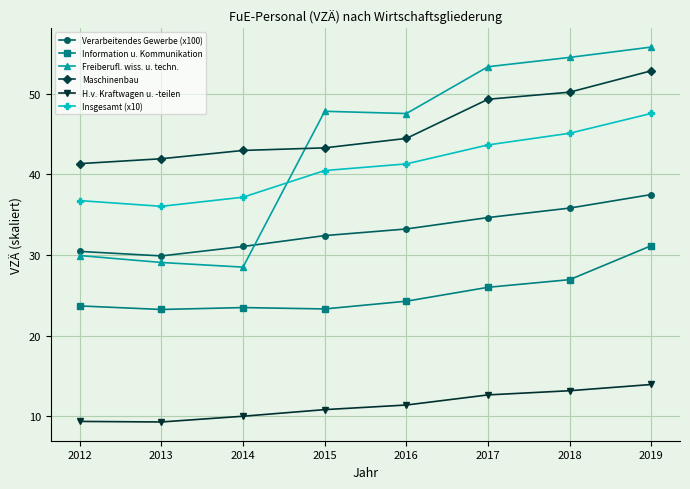

At how many categories does at least one series exceed 31?

8